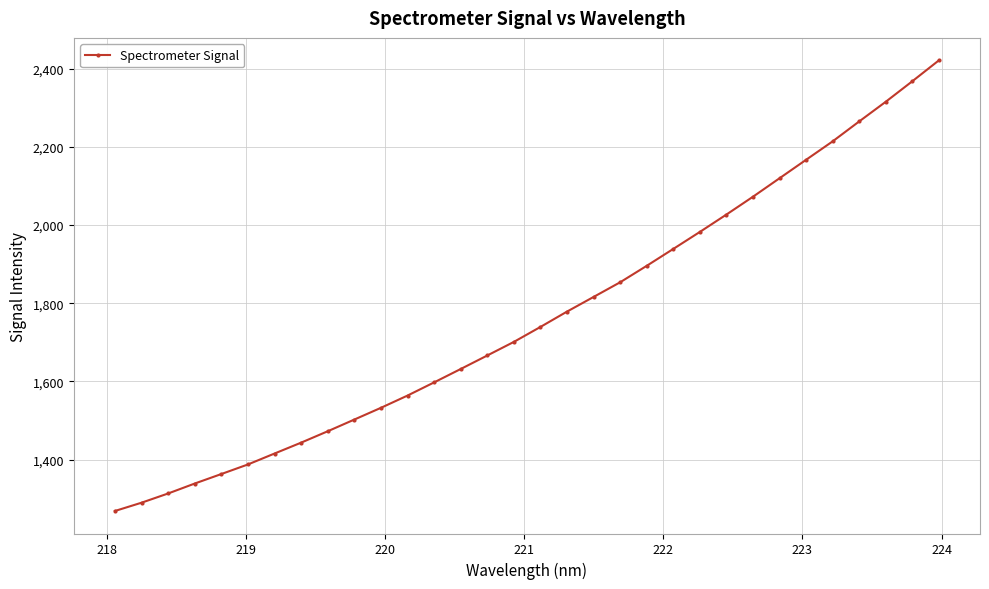

How many series are shown in this chart?

1